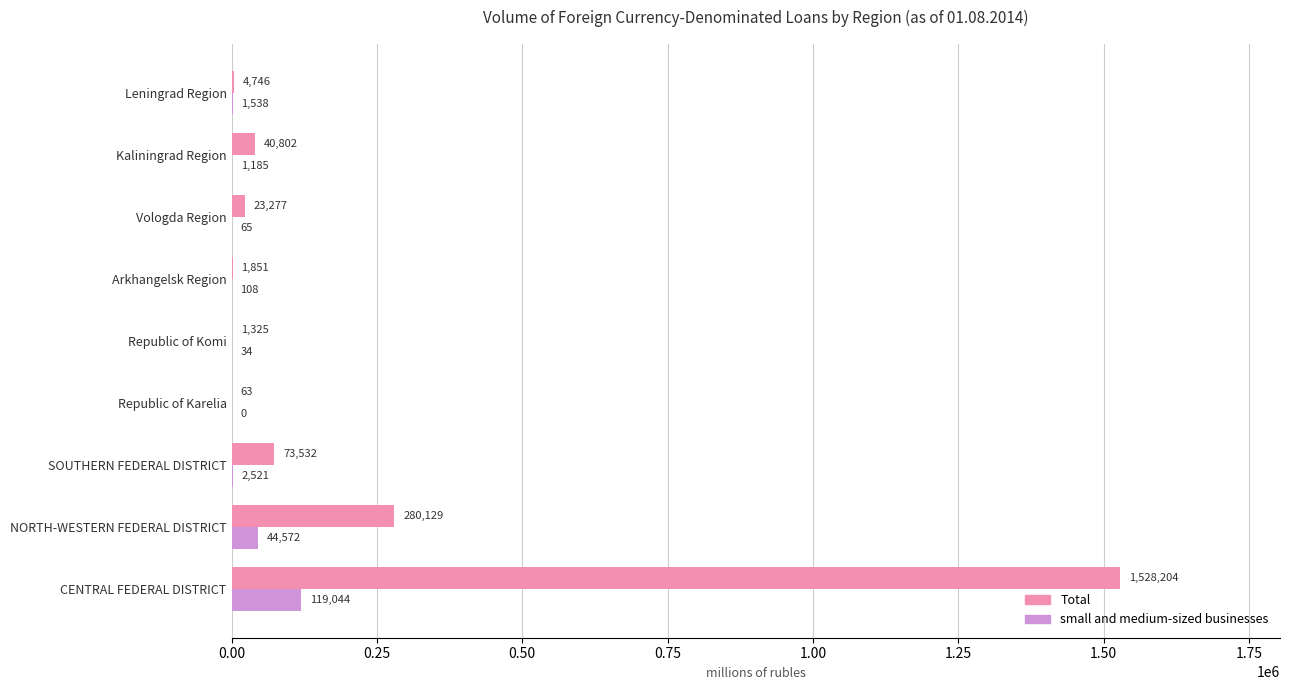

What is the sum of the Total values at NORTH-WESTERN FEDERAL DISTRICT and Republic of Komi?

281454